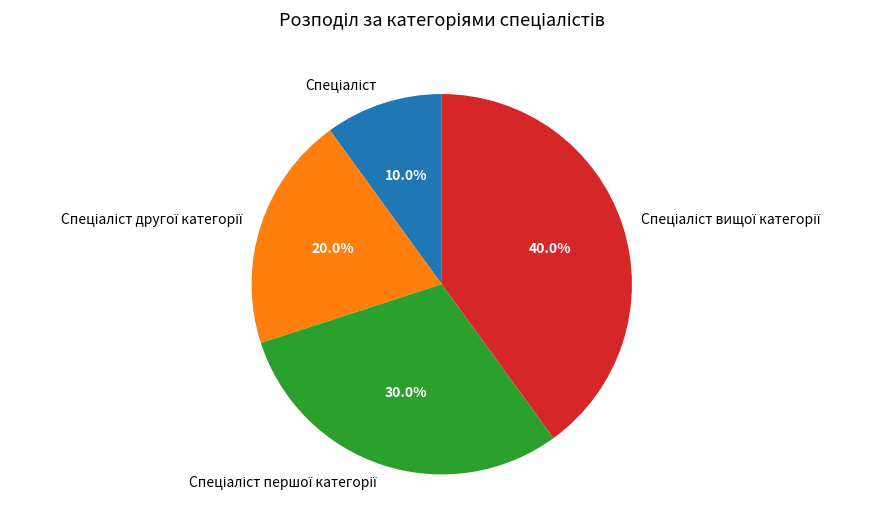

Is there any slice that represents more than half of the pie?

No